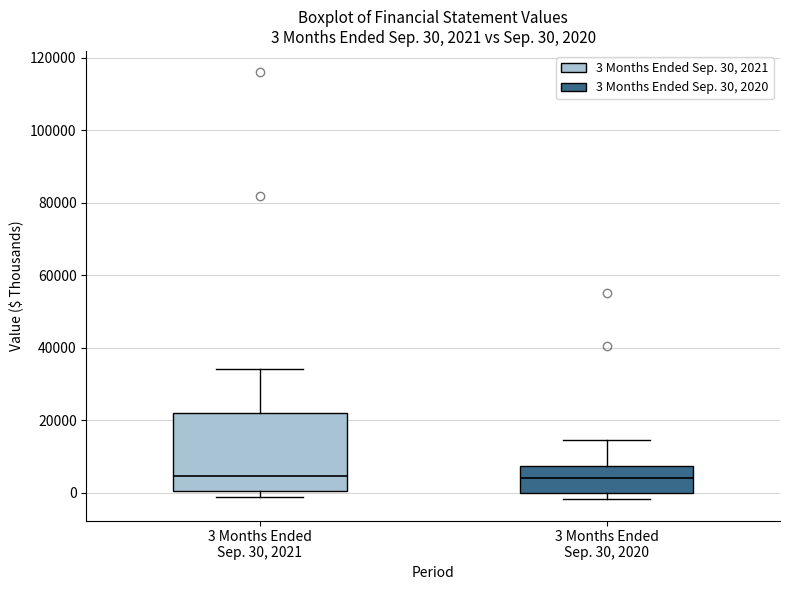

Comparing the boxes themselves (not the whiskers), which one is the tallest?

3 Months Ended Sep. 30, 2021